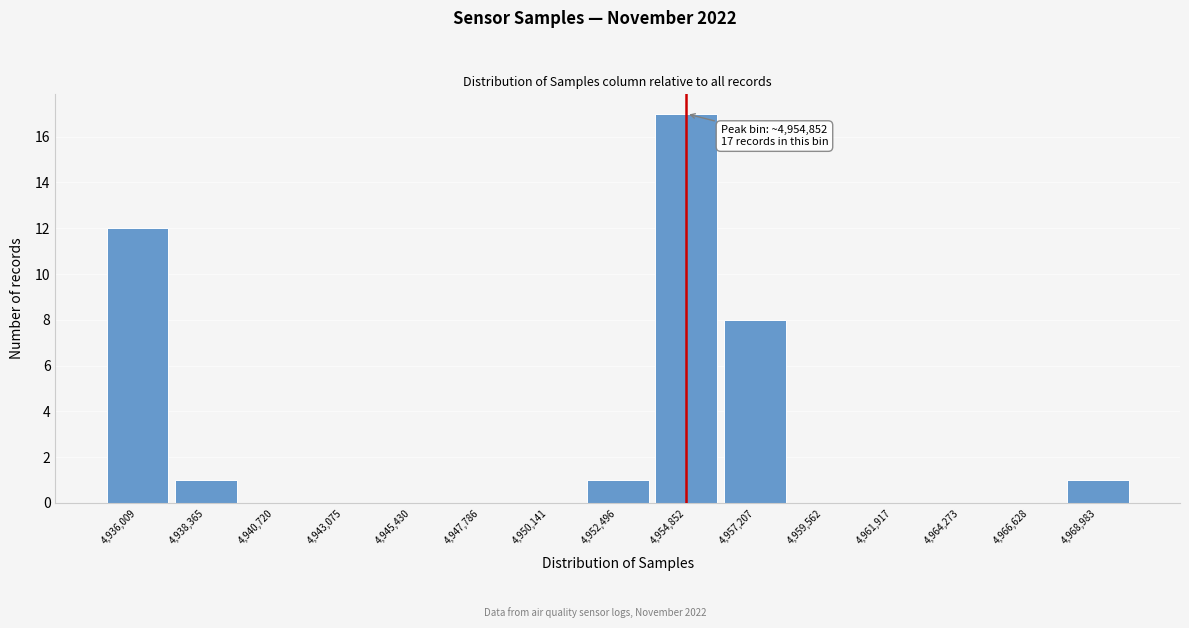

Which range on the x-axis has the tallest bar?

4954000 to 4956000